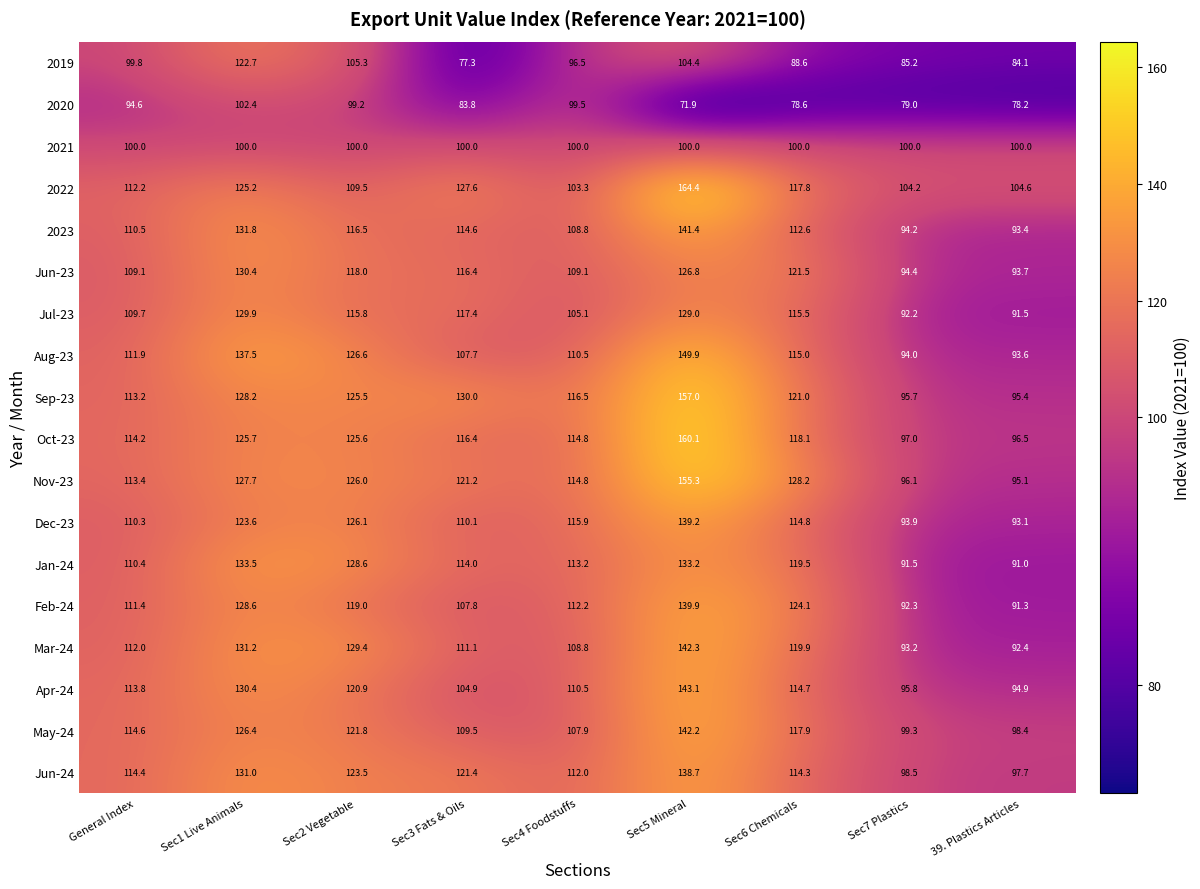

Count the number of data series in this chart.

18